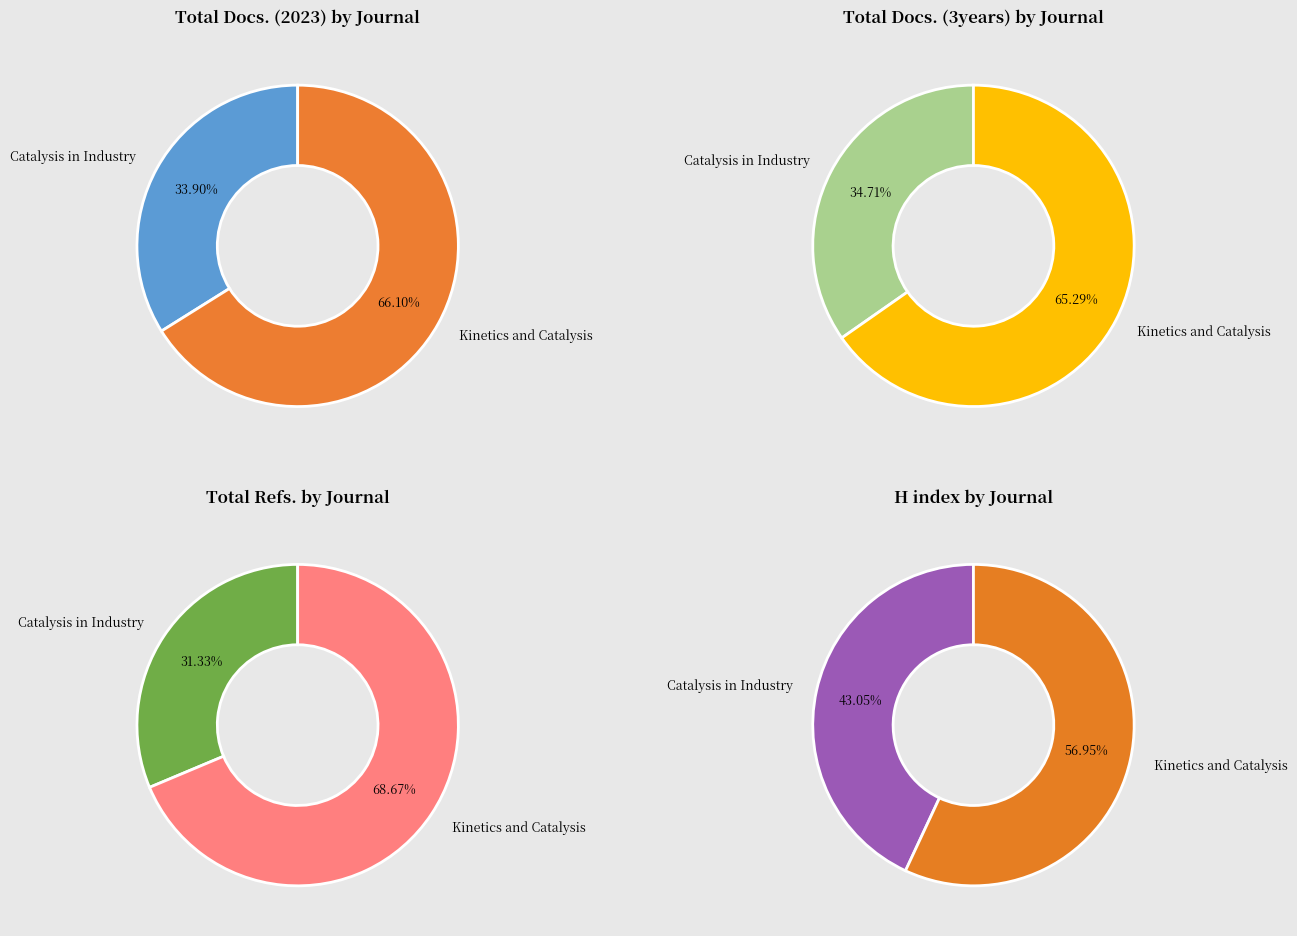

Is it true that Kinetics and Catalysis is 77% of the pie?

False